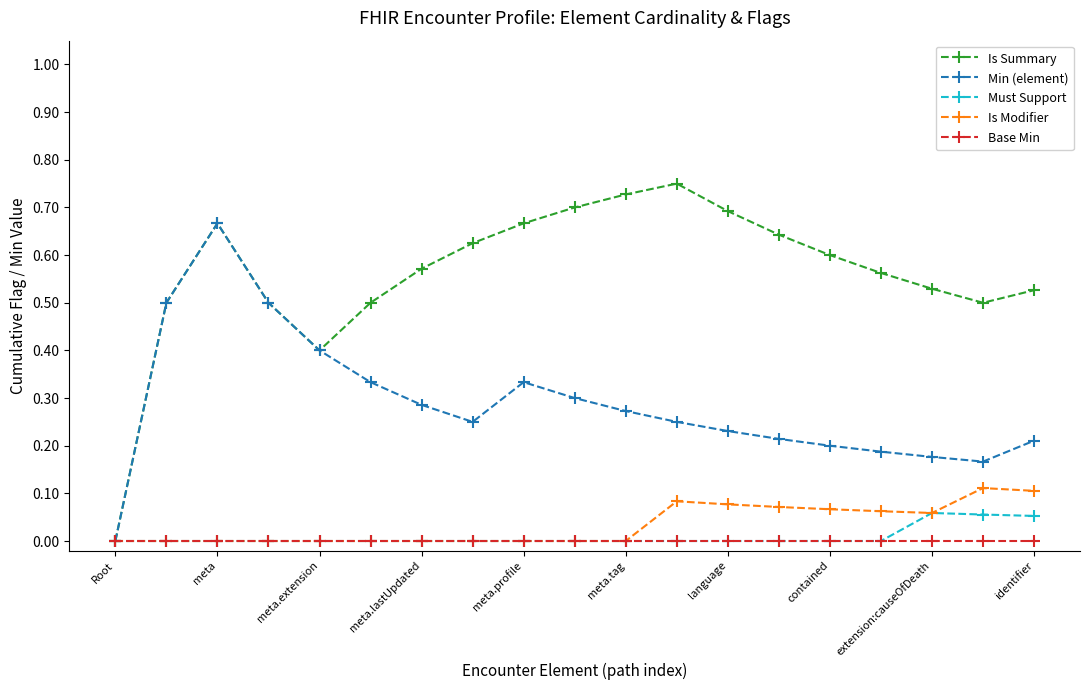

Does the chart display data point markers on the line(s)?

Yes